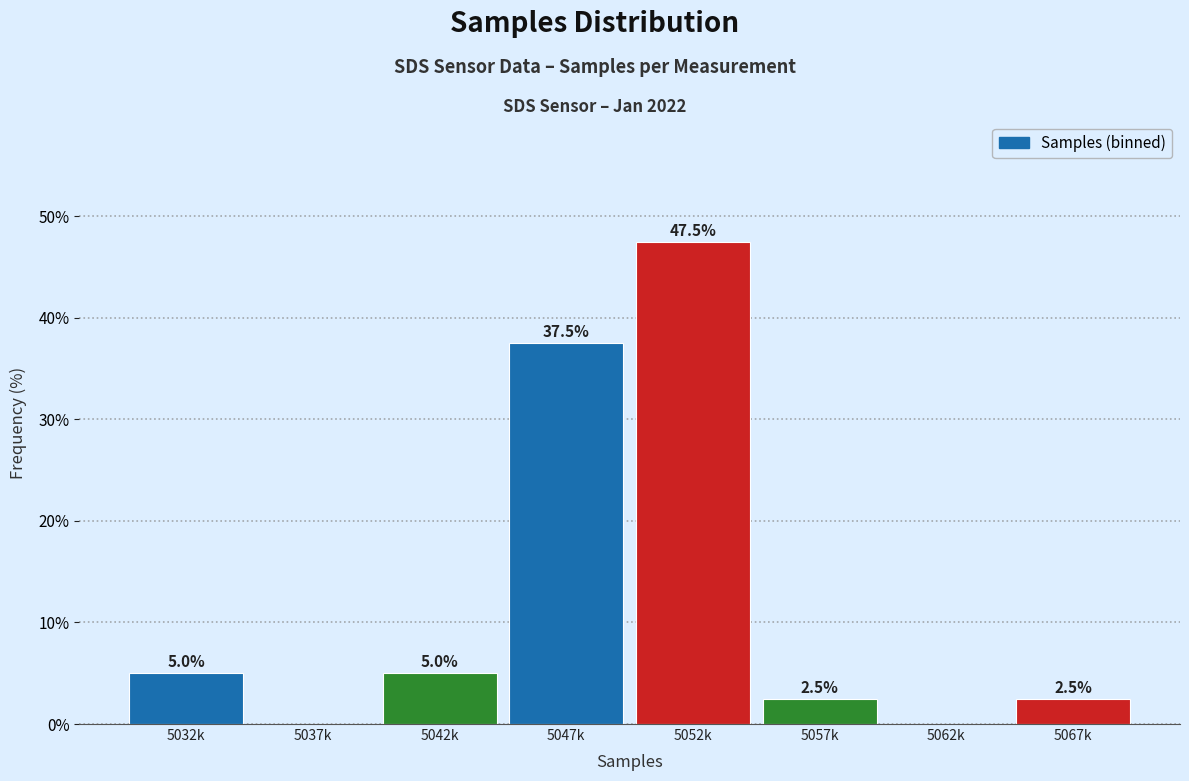

Reading left to right, transcribe all the data shown in this chart.

5032k=5.0	5037k=0.0	5042k=5.0	5047k=37.5	5052k=47.5	5057k=2.5	5062k=0.0	5067k=2.5